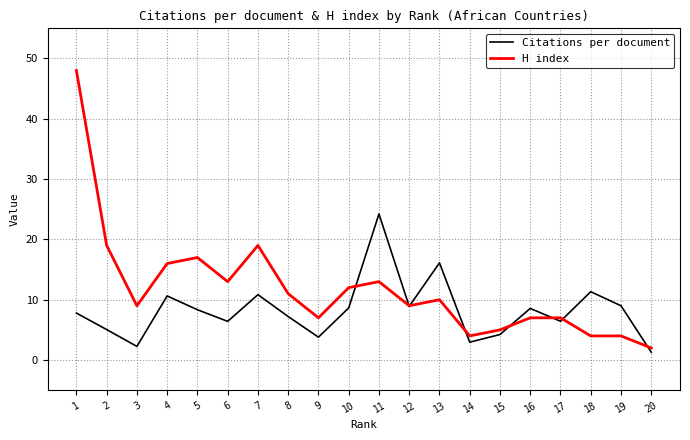

Where do H index and Citations per document first cross each other?

10 and 11